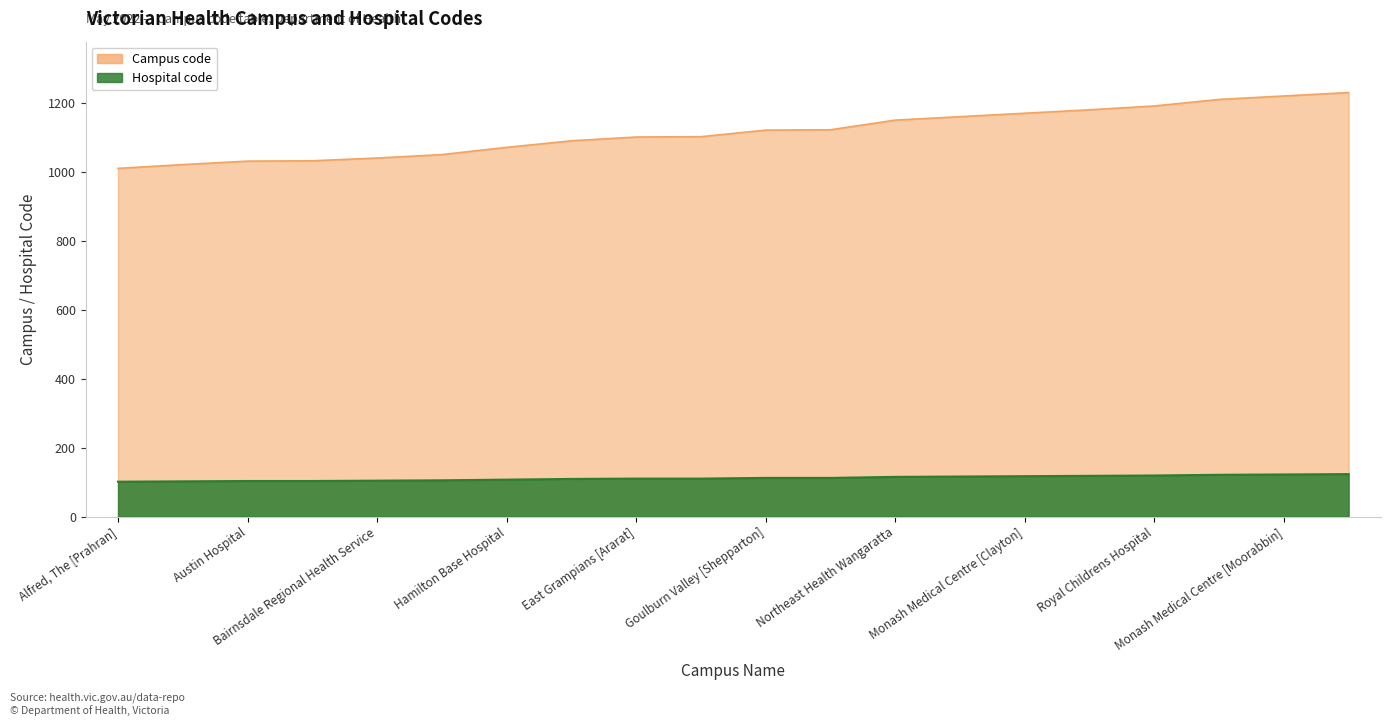

What is the difference between the maximum and minimum values in the Hospital code series?

22